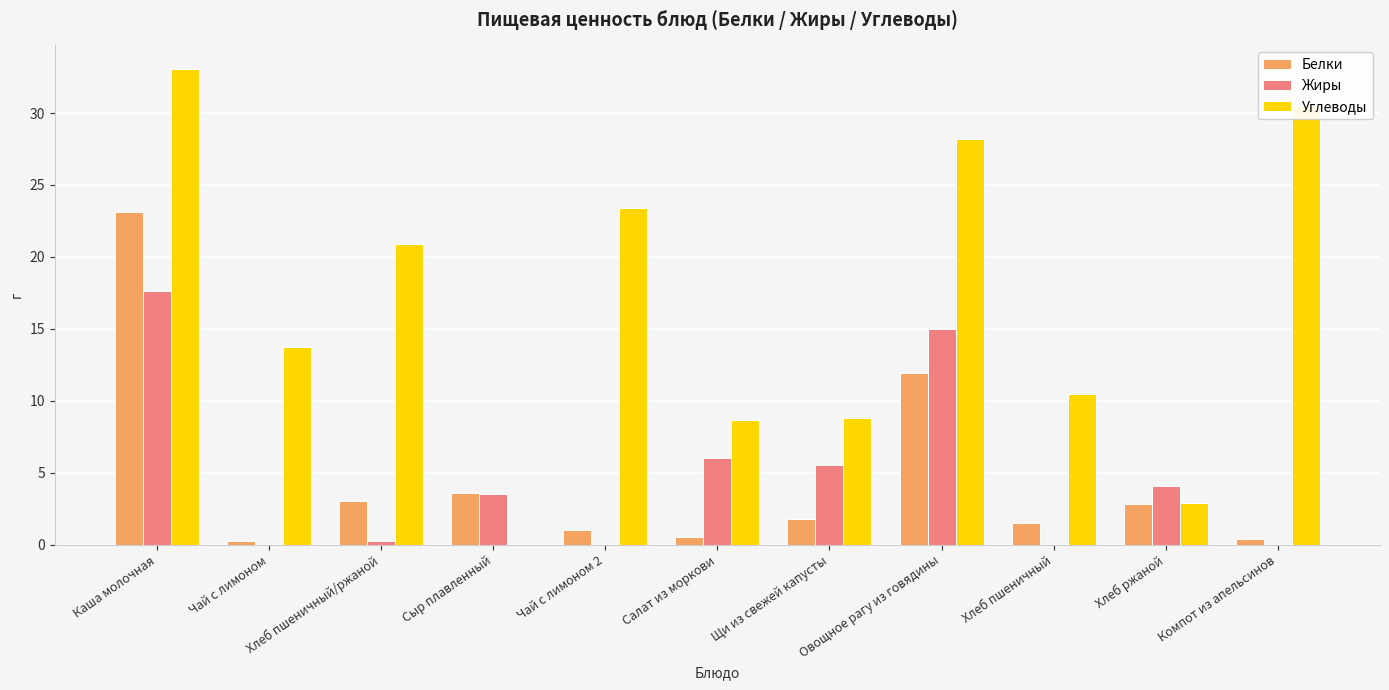

The value of Углеводы at Каша молочная is 33.0. True or false?

True